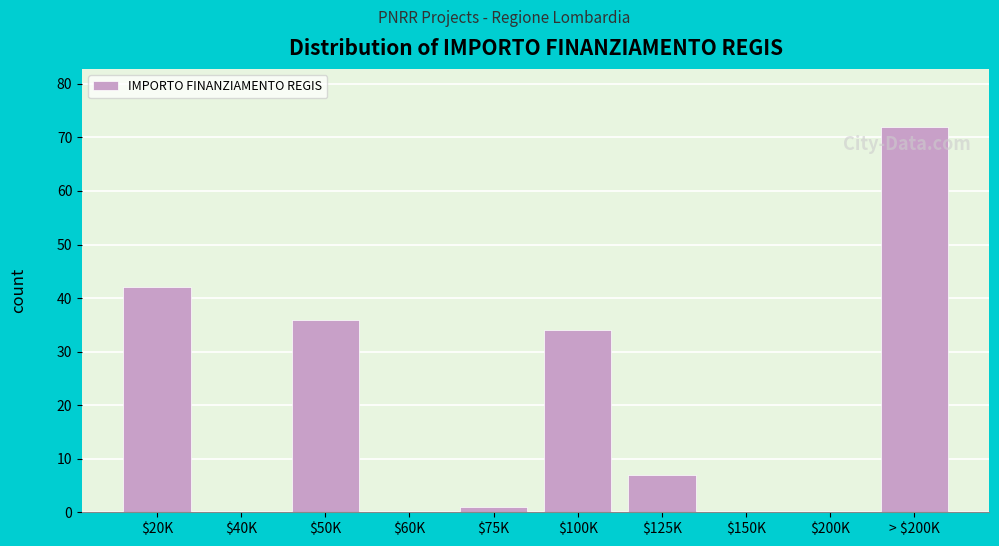

The value at $50K is 62. True or false?

False